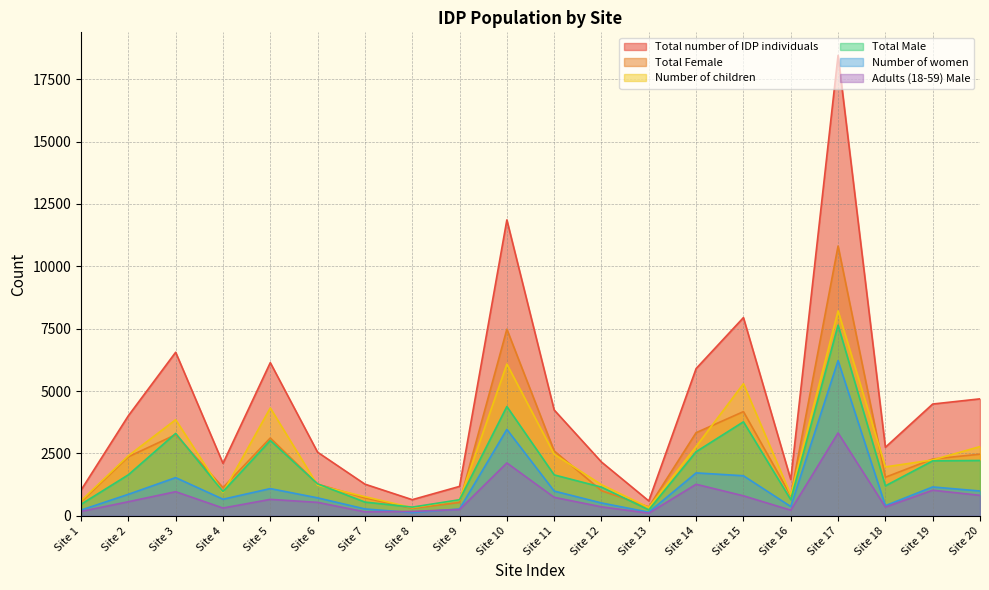

Reading left to right, list all the values displayed in this chart.

Number of children: 604	2407	3853	930	4323	1227	766	329	638	6084	2468	1248	332	2778	5296	843	8213	1960	2240	2775
Total number of IDP individuals: 1030	4011	6555	2102	6139	2549	1269	647	1179	11860	4242	2156	596	5902	7944	1455	18455	2747	4480	4688
Total Female: 568	2367	3252	1131	3119	1270	718	299	535	7480	2602	1007	357	3333	4176	810	10814	1546	2277	2470
Total Male: 462	1644	3303	971	3020	1279	551	348	644	4380	1640	1149	239	2569	3768	645	7641	1201	2203	2218
Number of women: 230	862	1531	665	1091	720	276	129	275	3464	992	515	146	1721	1606	372	6221	407	1157	995
Adults (18-59) Male: 175	565	967	312	659	539	159	177	254	2119	741	360	106	1265	802	226	3322	353	1026	821